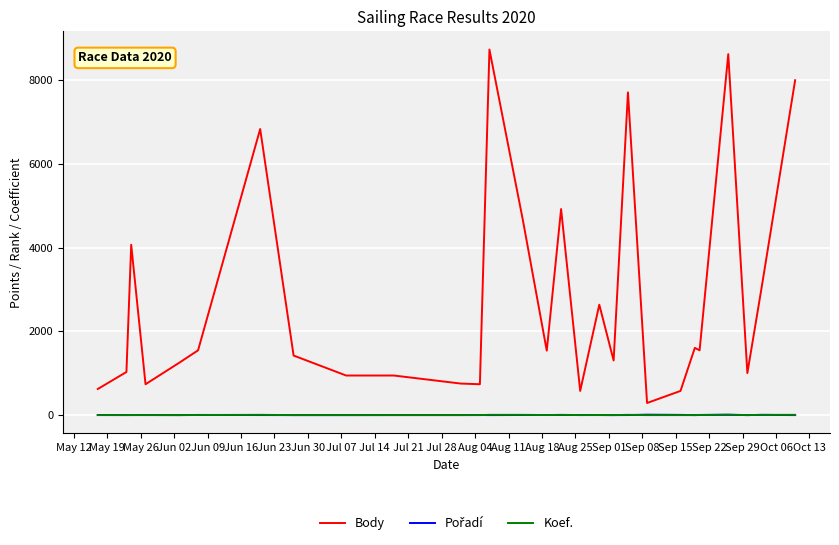

What is the sum of all Body values?

77671